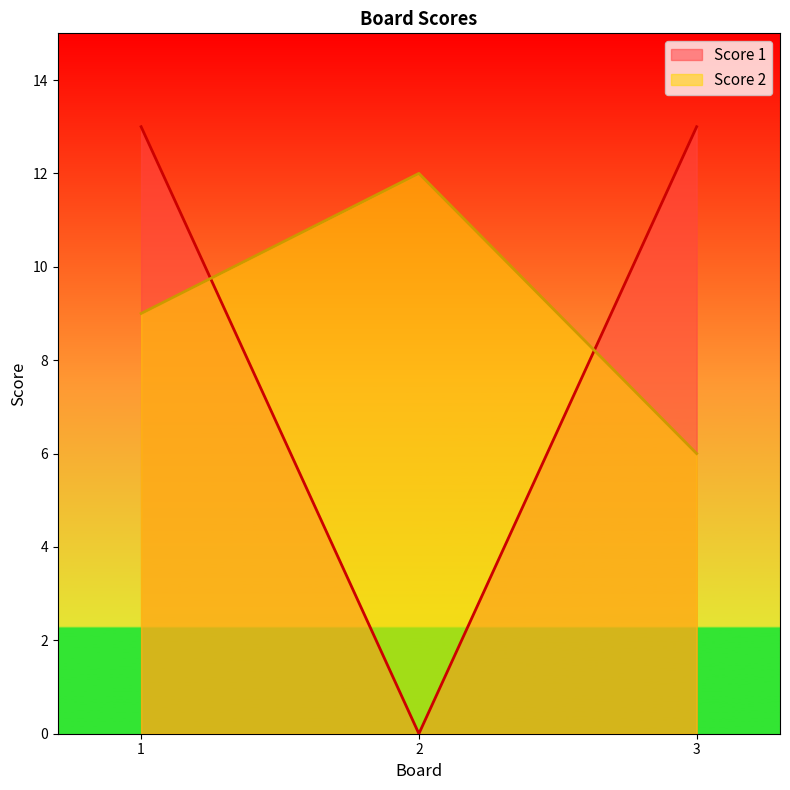

Does the chart display data point markers on the line(s)?

No